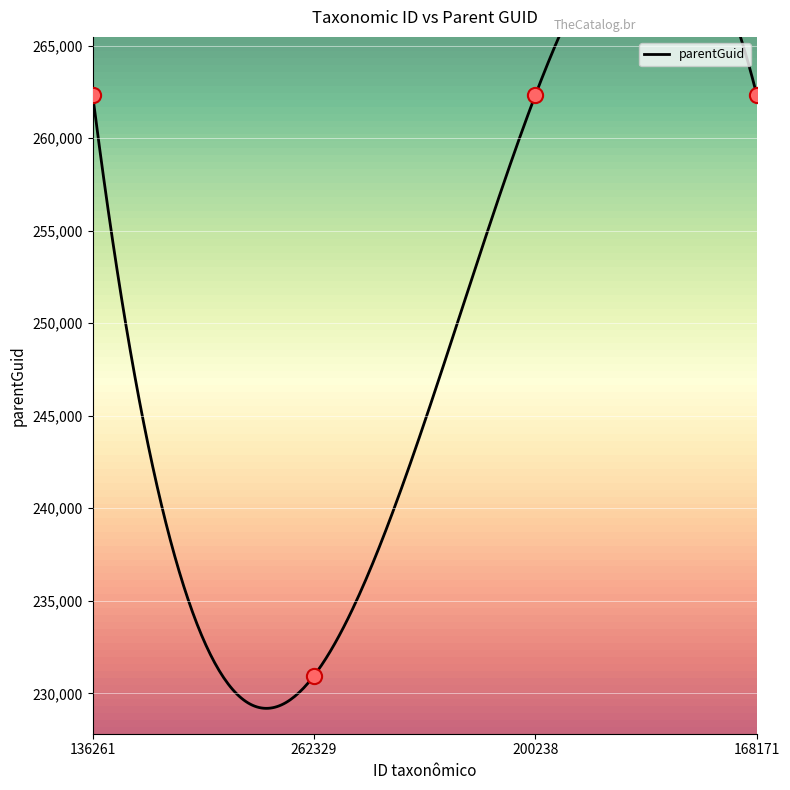

Approximately how many times larger is the value at 262329 compared to 168171?

0.9